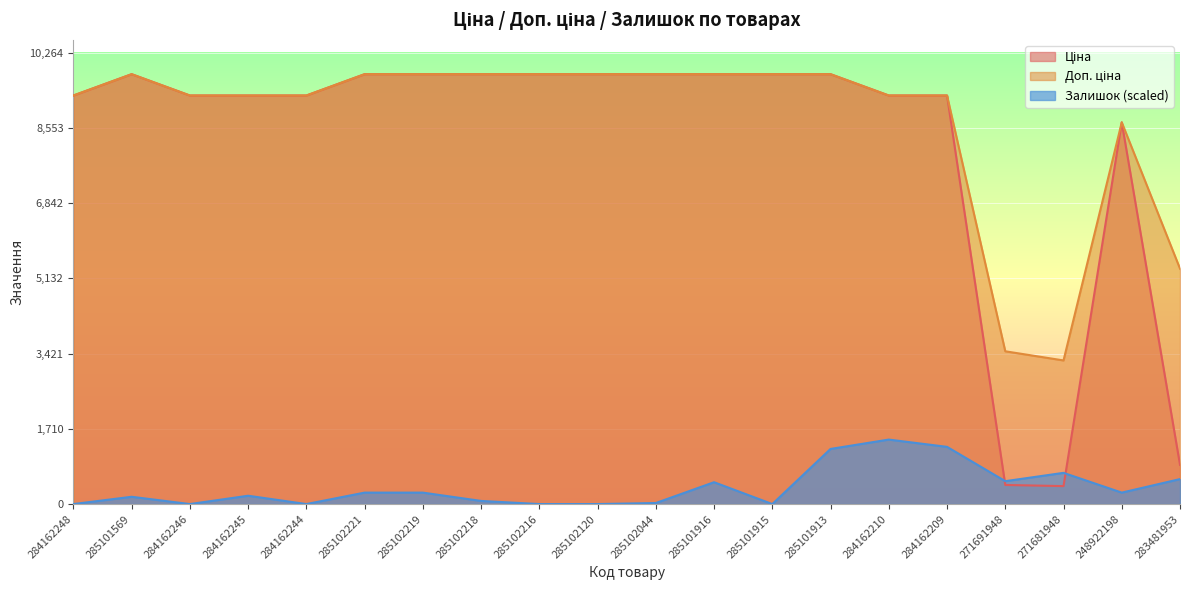

The value of Ціна at 285102221 is 9775.5. True or false?

True